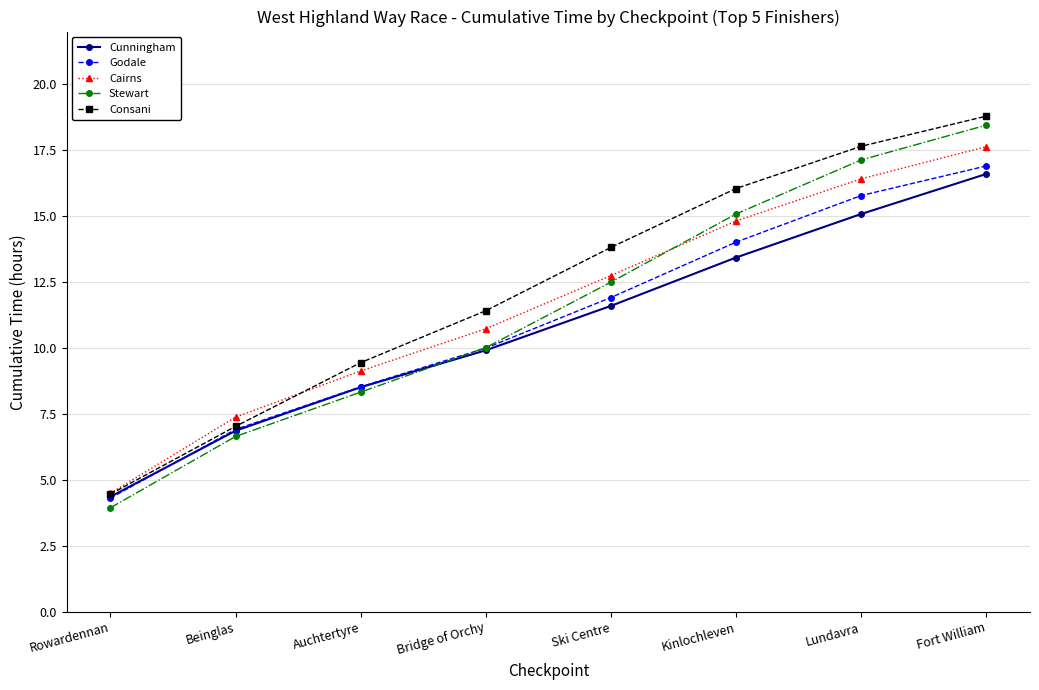

What is the label of the 1st point from the left?

Rowardennan